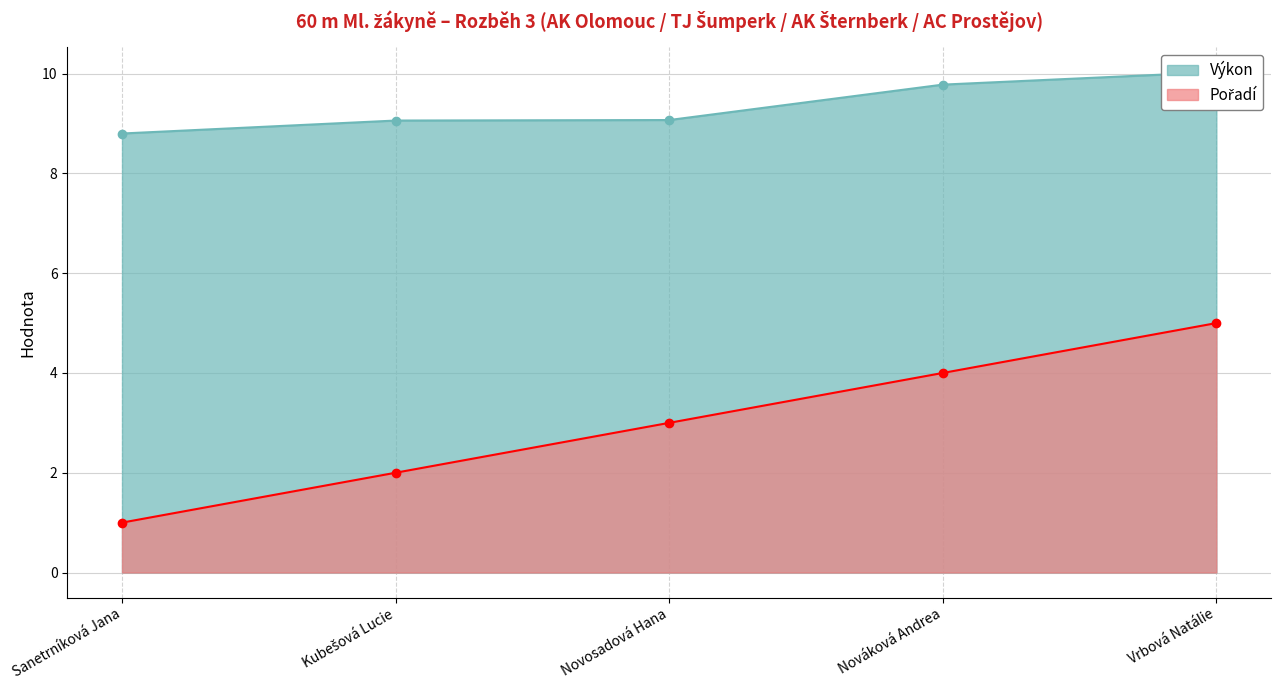

True or false: Pořadí and Výkon intersect in this chart.

False